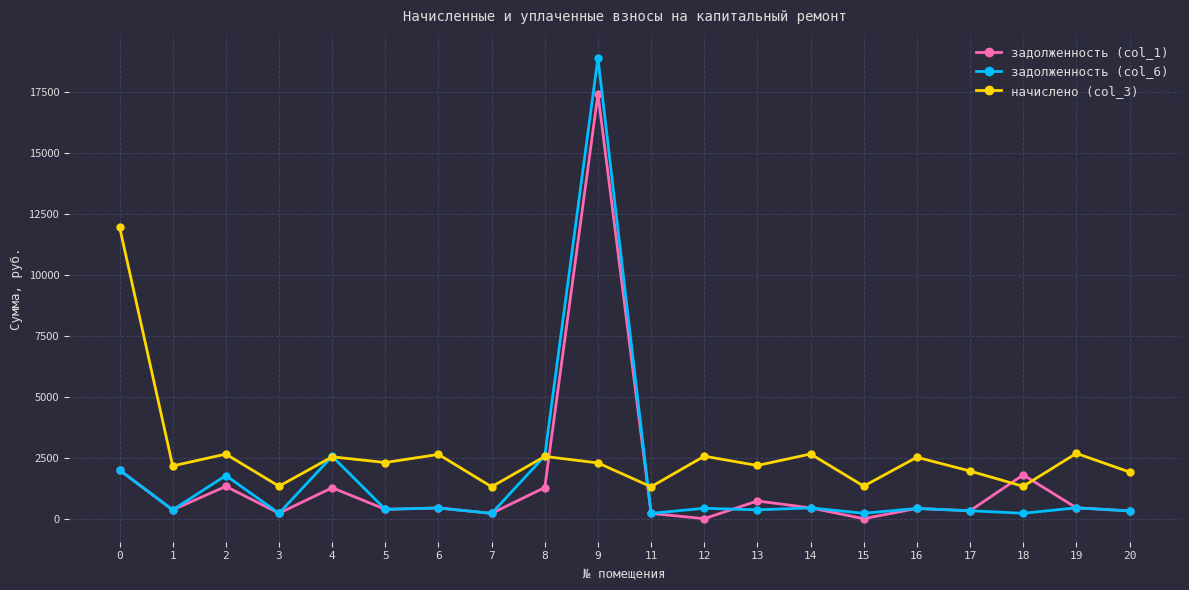

Is it true that начислено (col_3) equals 2302.6 at 5?

True